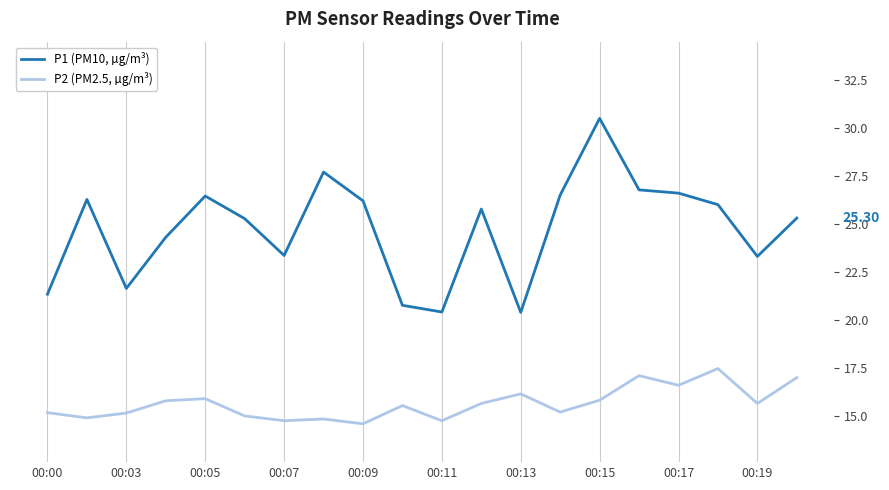

What is the smallest value displayed?

14.6